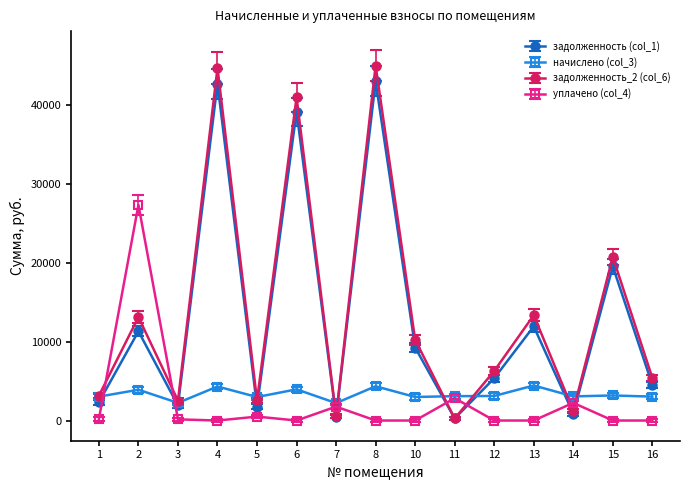

What is the total value across all series at 5?

7780.6